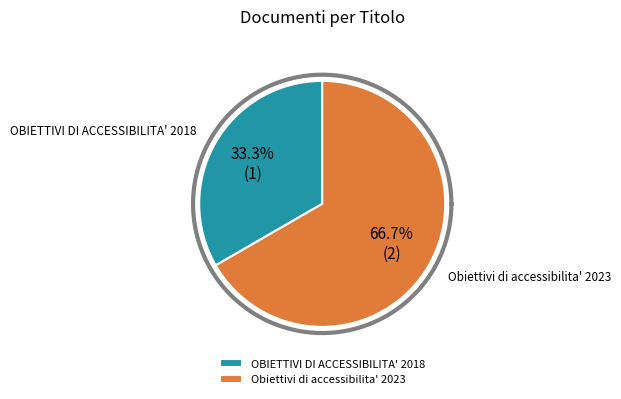

How many slices are in this pie chart?

2